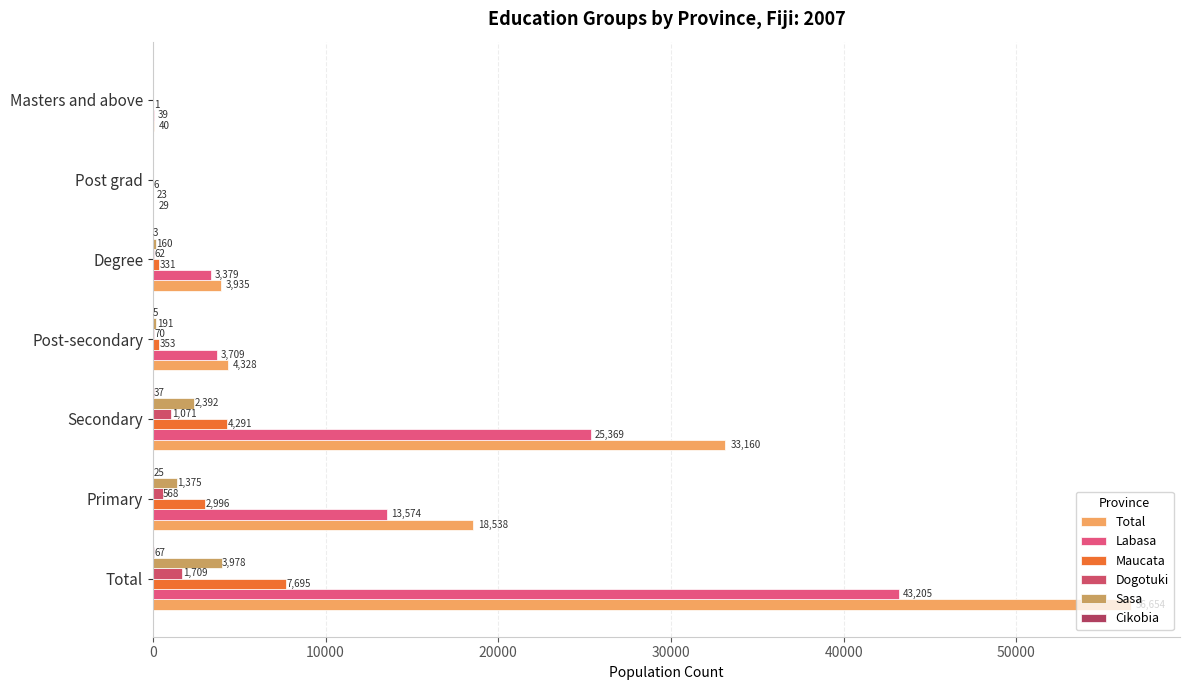

At which label is Dogotuki closest to 854?

Secondary